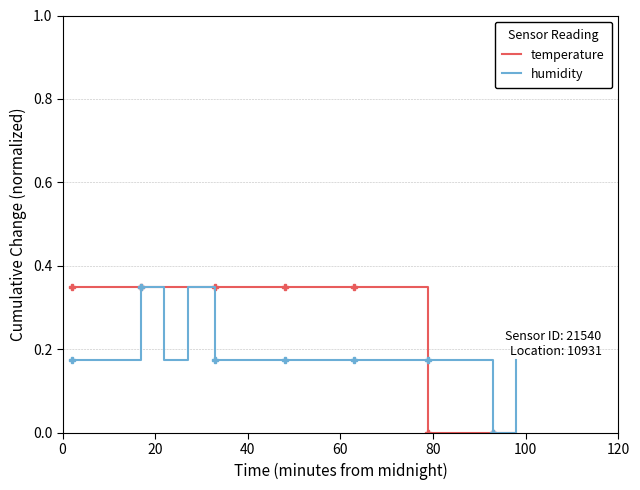

Which series has the largest total across all categories?

temperature